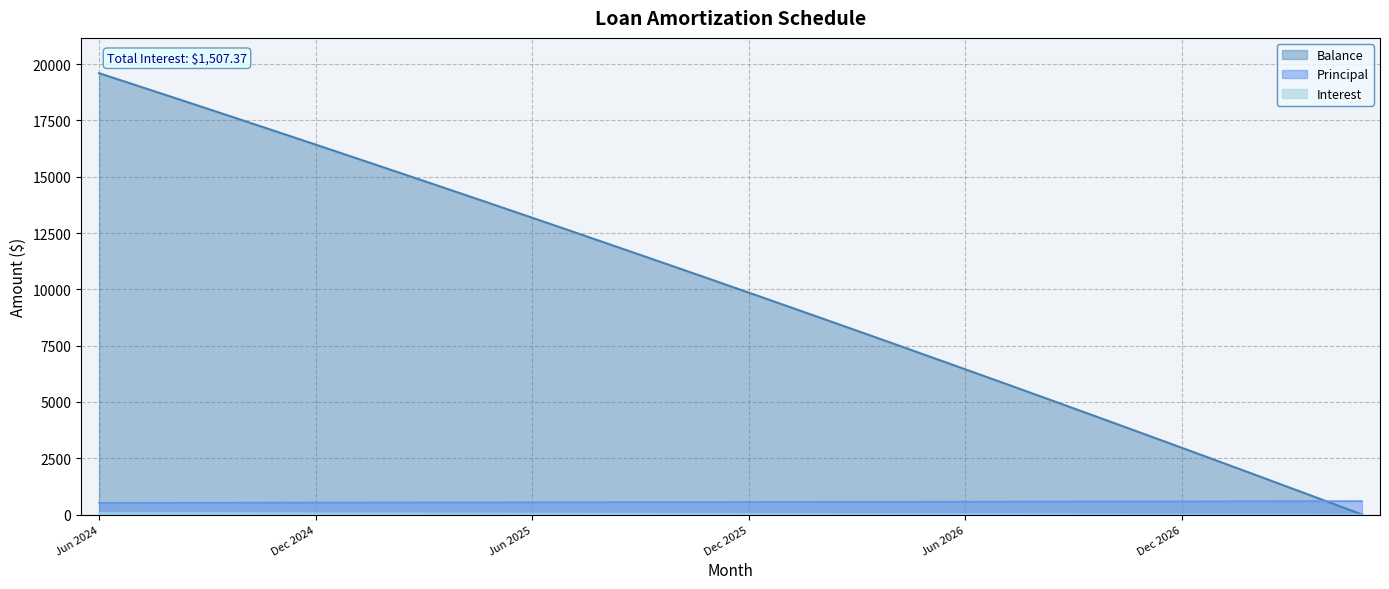

Reading right to left, list all the values displayed in this chart.

Interest: May 2027=2.4	Apr 2027=4.7	Mar 2027=7.1	Feb 2027=9.4	Jan 2027=11.8	Dec 2026=14.1	Nov 2026=16.4	Oct 2026=18.7	Sep 2026=21.0	Aug 2026=23.3	Jul 2026=25.6	Jun 2026=27.8	May 2026=30.1	Apr 2026=32.3	Mar 2026=34.6	Feb 2026=36.8	Jan 2026=39.0	Dec 2025=41.2	Nov 2025=43.4	Oct 2025=45.6	Sep 2025=47.8	Aug 2025=50.0	Jul 2025=52.2	Jun 2025=54.3	May 2025=56.5	Apr 2025=58.6	Mar 2025=60.8	Feb 2025=62.9	Jan 2025=65.0	Dec 2024=67.2	Nov 2024=69.2	Oct 2024=71.3	Sep 2024=73.4	Aug 2024=75.5	Jul 2024=77.6	Jun 2024=79.6
Principal: May 2027=598.0	Apr 2027=596.0	Mar 2027=594.0	Feb 2027=591.0	Jan 2027=589.0	Dec 2026=587.0	Nov 2026=584.0	Oct 2026=582.0	Sep 2026=580.0	Aug 2026=577.0	Jul 2026=575.0	Jun 2026=573.0	May 2026=571.0	Apr 2026=568.0	Mar 2026=566.0	Feb 2026=564.0	Jan 2026=562.0	Dec 2025=560.0	Nov 2025=557.0	Oct 2025=555.0	Sep 2025=553.0	Aug 2025=551.0	Jul 2025=549.0	Jun 2025=546.0	May 2025=544.0	Apr 2025=542.0	Mar 2025=540.0	Feb 2025=538.0	Jan 2025=536.0	Dec 2024=534.0	Nov 2024=532.0	Oct 2024=529.0	Sep 2024=527.0	Aug 2024=525.0	Jul 2024=523.0	Jun 2024=521.0
Balance: May 2027=1.0	Apr 2027=599.0	Mar 2027=1195.0	Feb 2027=1789.0	Jan 2027=2380.0	Dec 2026=2969.0	Nov 2026=3556.0	Oct 2026=4140.0	Sep 2026=4722.0	Aug 2026=5302.0	Jul 2026=5879.0	Jun 2026=6454.0	May 2026=7027.0	Apr 2026=7598.0	Mar 2026=8166.0	Feb 2026=8732.0	Jan 2026=9296.0	Dec 2025=9858.0	Nov 2025=10418.0	Oct 2025=10975.0	Sep 2025=11530.0	Aug 2025=12083.0	Jul 2025=12634.0	Jun 2025=13183.0	May 2025=13729.0	Apr 2025=14273.0	Mar 2025=14815.0	Feb 2025=15355.0	Jan 2025=15893.0	Dec 2024=16429.0	Nov 2024=16963.0	Oct 2024=17495.0	Sep 2024=18024.0	Aug 2024=18551.0	Jul 2024=19076.0	Jun 2024=19599.0